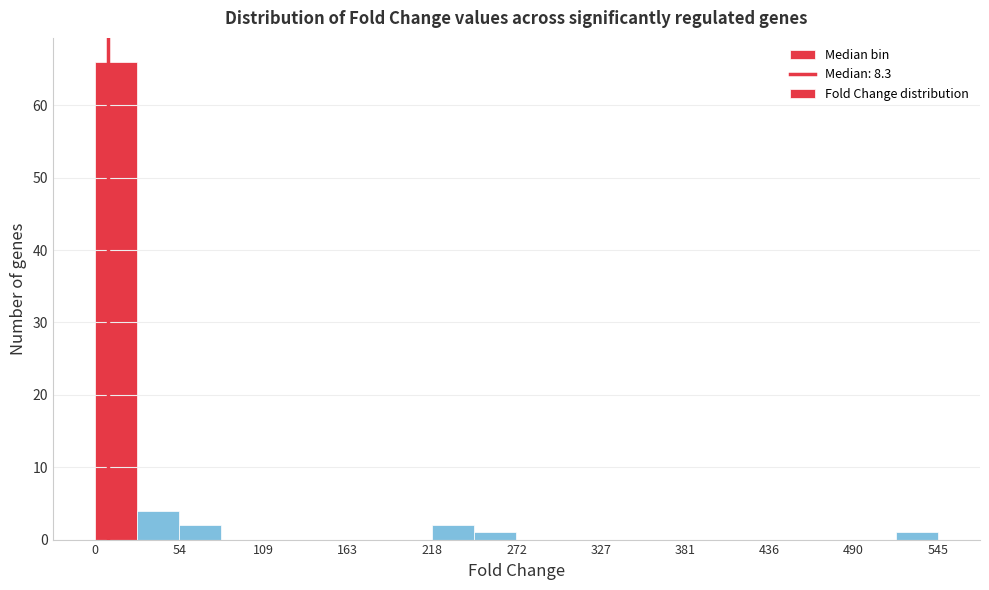

Around what value on the x-axis is the tallest bar? Give the approximate position of its centre, as read against the axis.

10